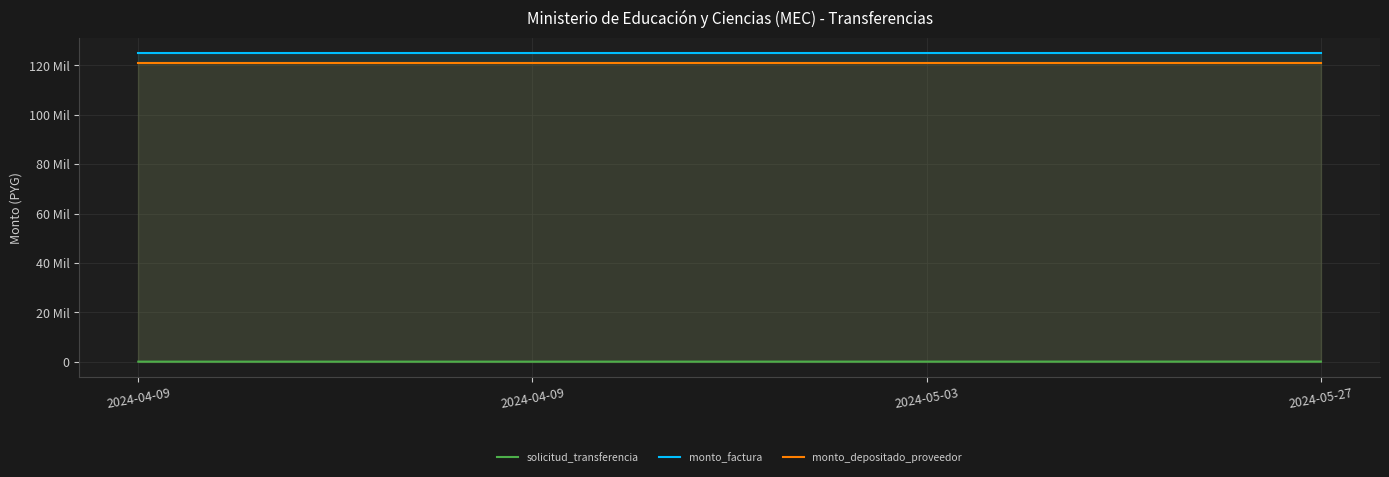

What is the label of the 1st point from the left?

2024-04-09